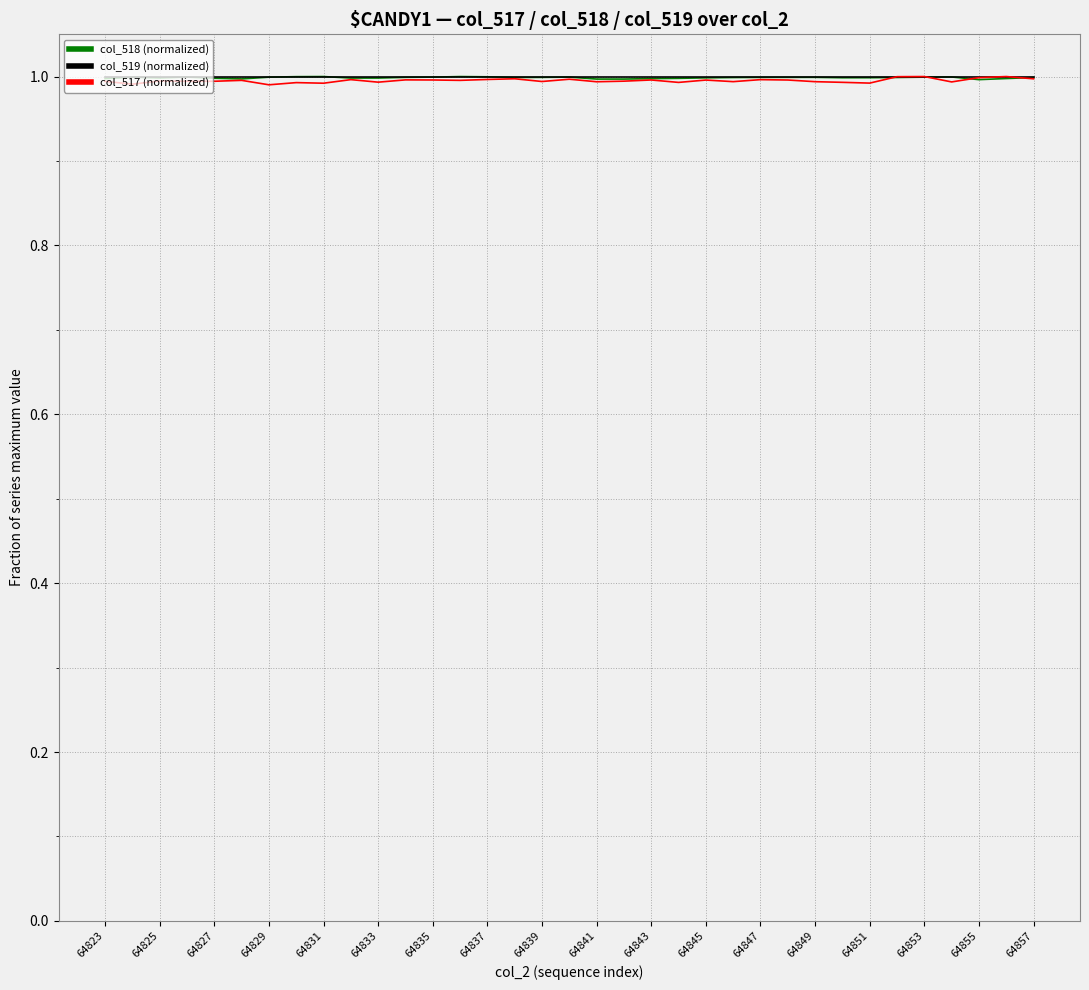

What is the maximum value shown in the chart?

1.0